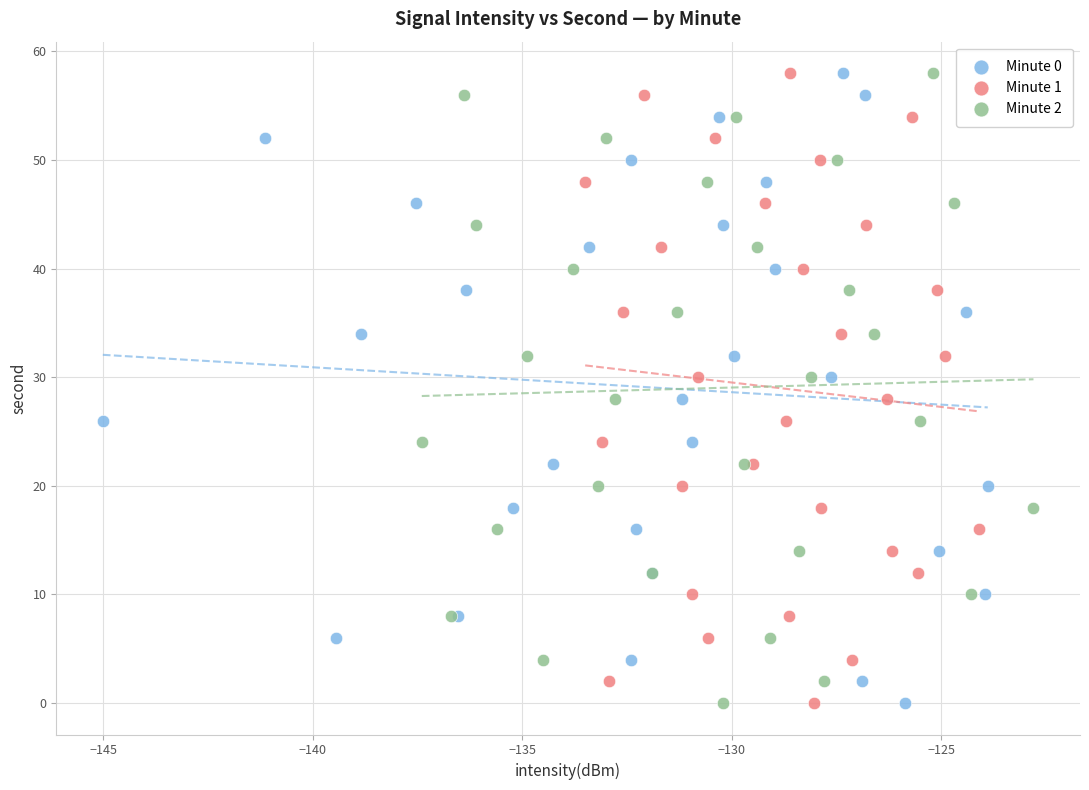

What are all the series names shown in the legend?

Minute 0, Minute 1, Minute 2